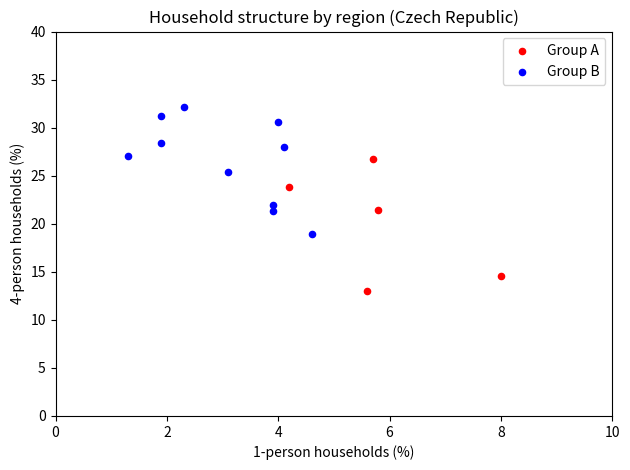

Which series reaches the minimum Y coordinate?

Group A